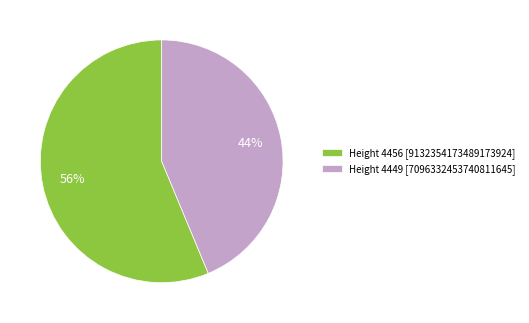

What is the smallest slice in the pie chart?

Height 4449